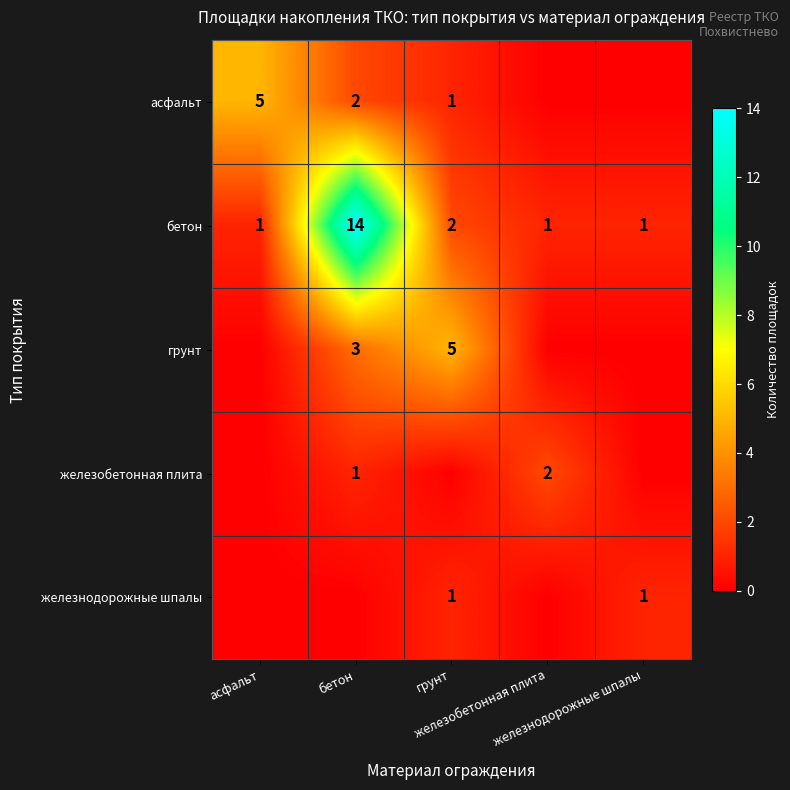

True or false: асфальт has a value of 5 at асфальт.

True